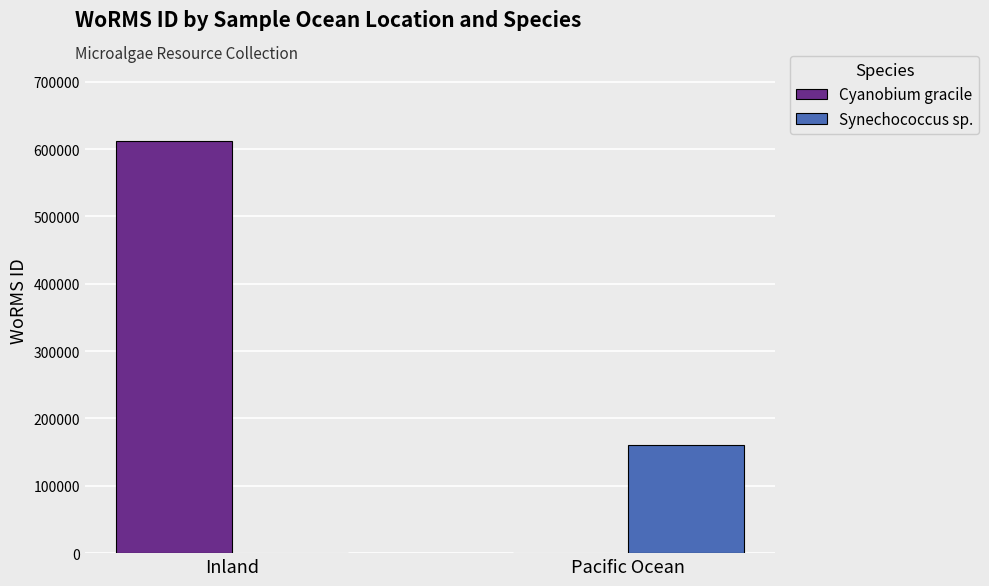

Is the value of Synechococcus sp. at Pacific Ocean greater than the value of Cyanobium gracile at Inland?

No